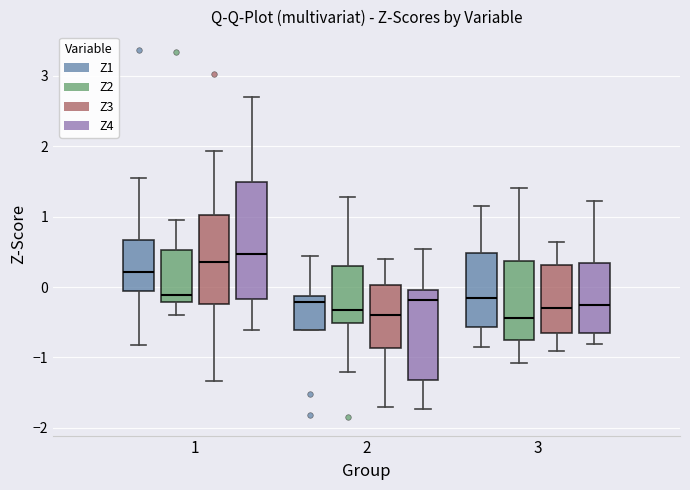

Reading left to right, read every box against the y-axis: the position of its median line, the range the box covers, and the ends of its whiskers. The values are not printed on the chart, so give them approximately, as read against the axis.

1 (Z1): median 0.2, box -0.1 to 0.7, whiskers -0.8 to 1.6
1 (Z2): median -0.1, box -0.2 to 0.5, whiskers -0.4 to 1.0
1 (Z3): median 0.4, box -0.2 to 1.0, whiskers -1.3 to 1.9
1 (Z4): median 0.5, box -0.2 to 1.5, whiskers -0.6 to 2.7
2 (Z1): median -0.2, box -0.6 to -0.1, whiskers -0.6 to 0.4
2 (Z2): median -0.3, box -0.5 to 0.3, whiskers -1.2 to 1.3
2 (Z3): median -0.4, box -0.9 to 0.0, whiskers -1.7 to 0.4
2 (Z4): median -0.2, box -1.3 to 0.0, whiskers -1.7 to 0.5
3 (Z1): median -0.2, box -0.6 to 0.5, whiskers -0.9 to 1.2
3 (Z2): median -0.4, box -0.8 to 0.4, whiskers -1.1 to 1.4
3 (Z3): median -0.3, box -0.7 to 0.3, whiskers -0.9 to 0.6
3 (Z4): median -0.2, box -0.7 to 0.3, whiskers -0.8 to 1.2